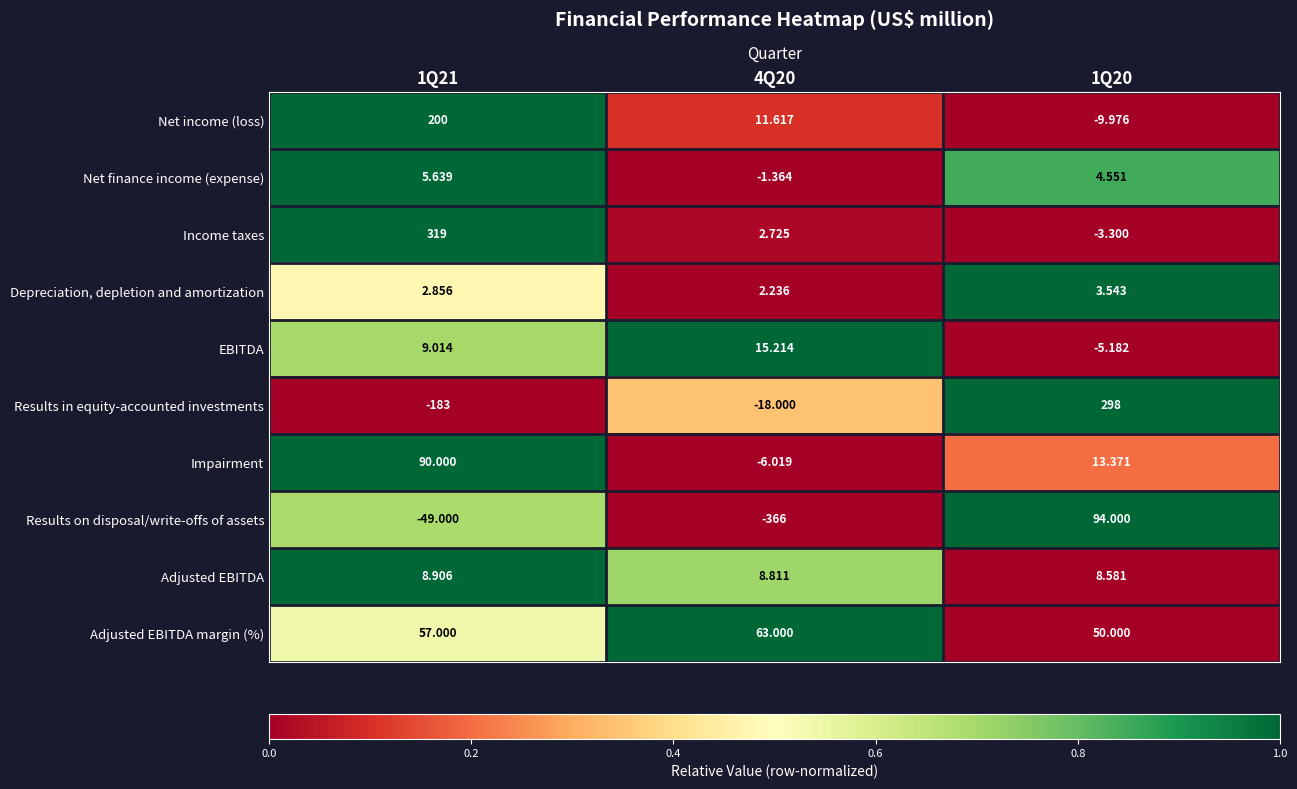

At how many categories does at least one series exceed 0?

3